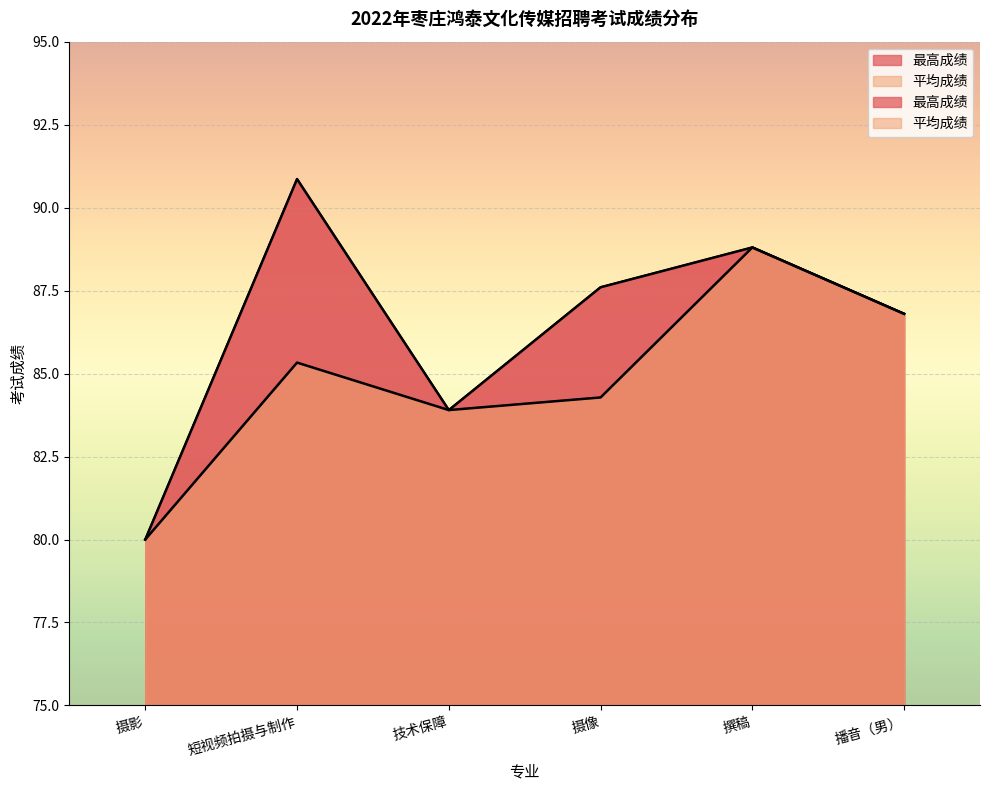

True or false: 最高成绩 has more than 2 interior local peaks.

False